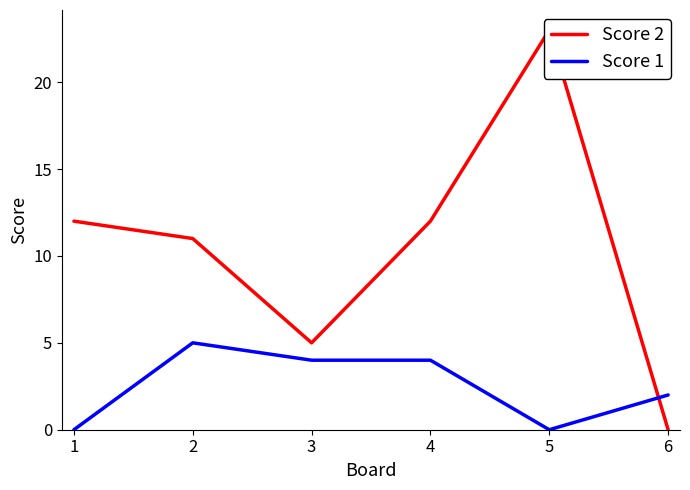

True or false: Score 2 has more than 0 points higher than both neighbors.

True